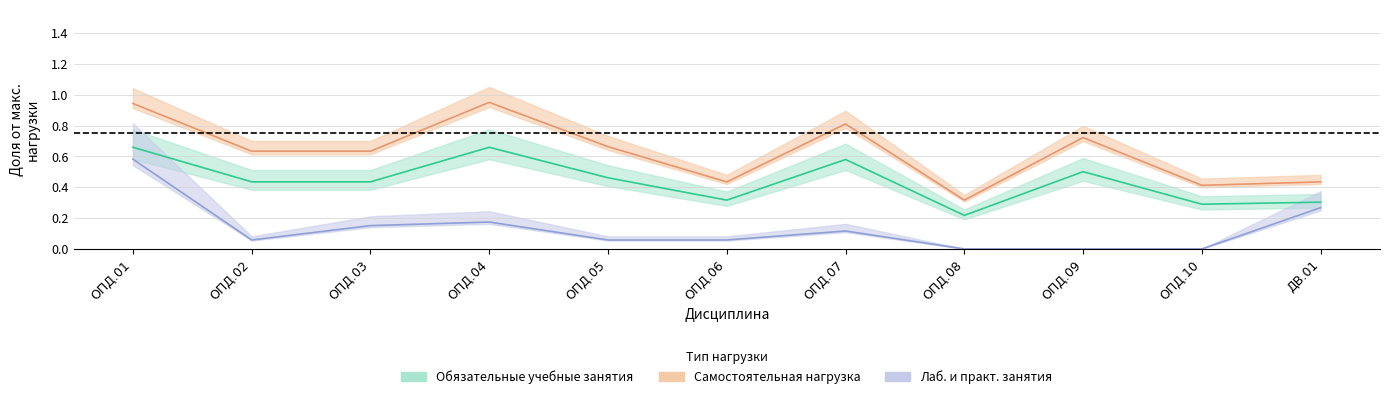

Reading left to right, transcribe all the data shown in this chart.

Обязательные учебные занятия: ОПД.01=0.7	ОПД.02=0.4	ОПД.03=0.4	ОПД.04=0.7	ОПД.05=0.5	ОПД.06=0.3	ОПД.07=0.6	ОПД.08=0.2	ОПД.09=0.5	ОПД.10=0.3	ДВ.01=0.3
Самостоятельная нагрузка: ОПД.01=0.9	ОПД.02=0.6	ОПД.03=0.6	ОПД.04=0.9	ОПД.05=0.7	ОПД.06=0.4	ОПД.07=0.8	ОПД.08=0.3	ОПД.09=0.7	ОПД.10=0.4	ДВ.01=0.4
Лаб. и практ. занятия: ОПД.01=0.6	ОПД.02=0.1	ОПД.03=0.2	ОПД.04=0.2	ОПД.05=0.1	ОПД.06=0.1	ОПД.07=0.1	ОПД.08=0.0	ОПД.09=0.0	ОПД.10=0.0	ДВ.01=0.3